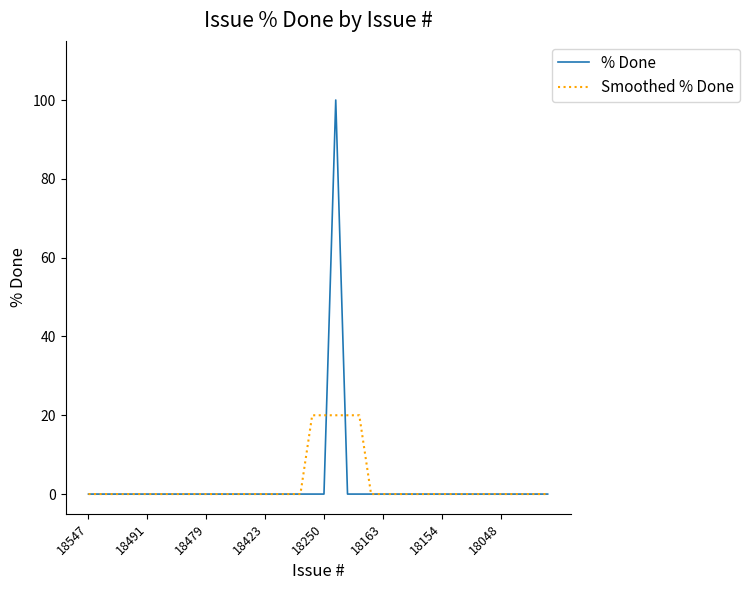

What is the sum of all Smoothed % Done values?

100